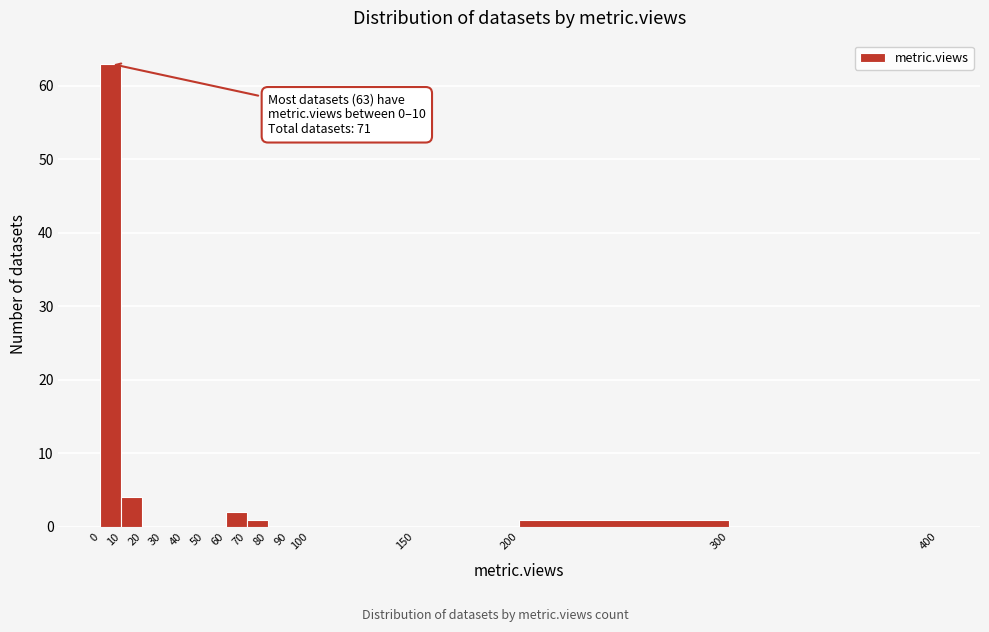

Which range on the x-axis has the tallest bar?

0 to 10